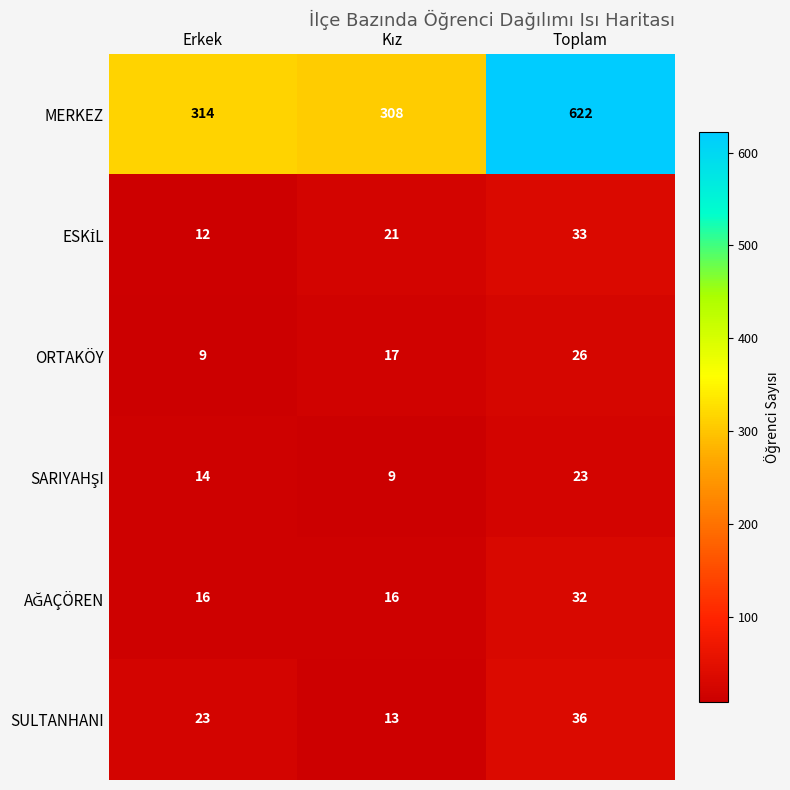

What value does the ORTAKÖY series have at Toplam?

26